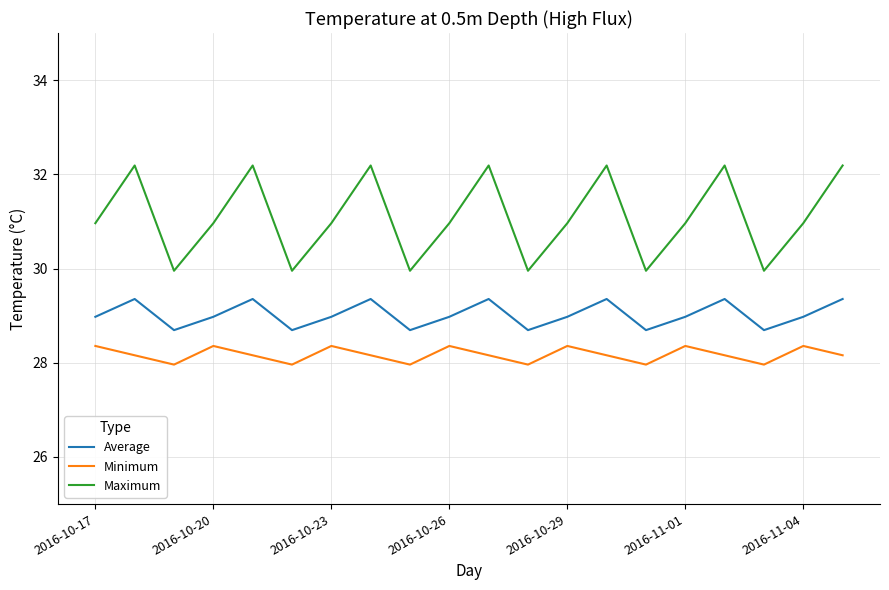

What is the difference between the maximum and second lowest values in the Average series?

0.7